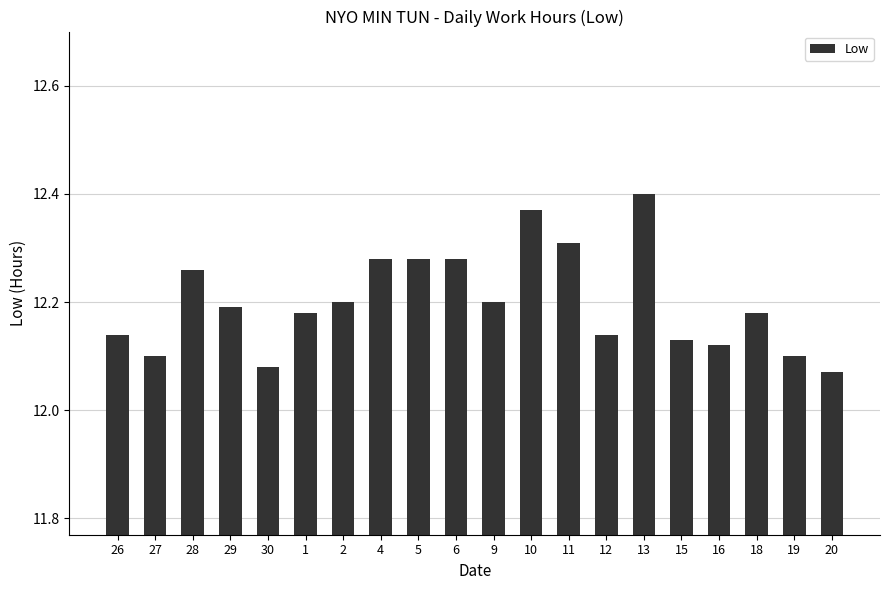

Count the values in the range 12 to 13.

20